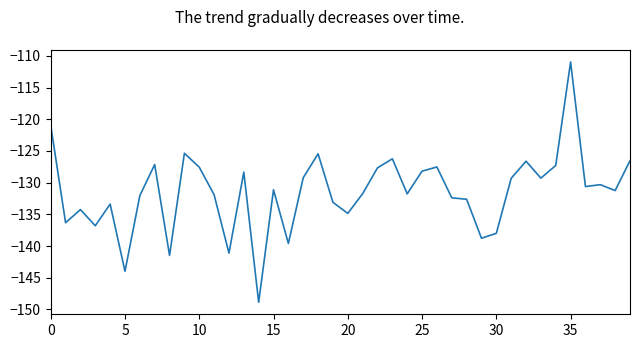

What is the maximum value shown in the chart?

-111.0